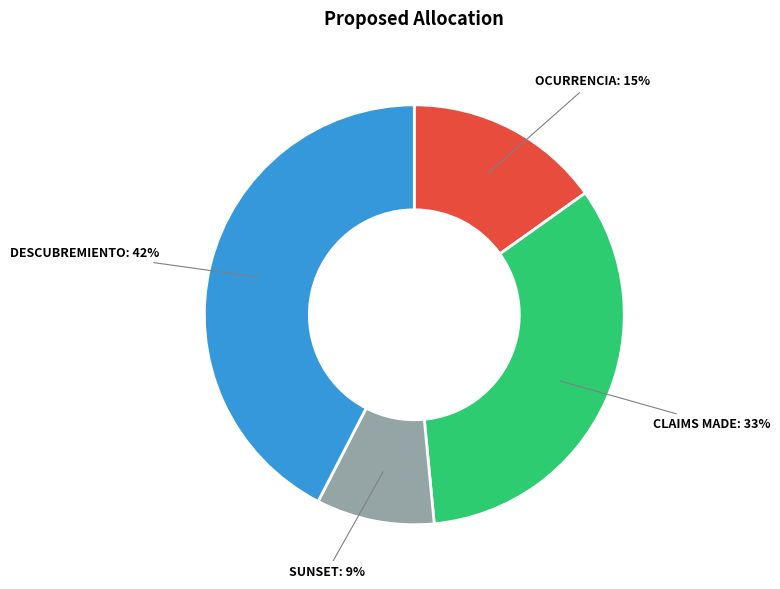

Is it true that CLAIMS MADE is 33% of the pie?

True